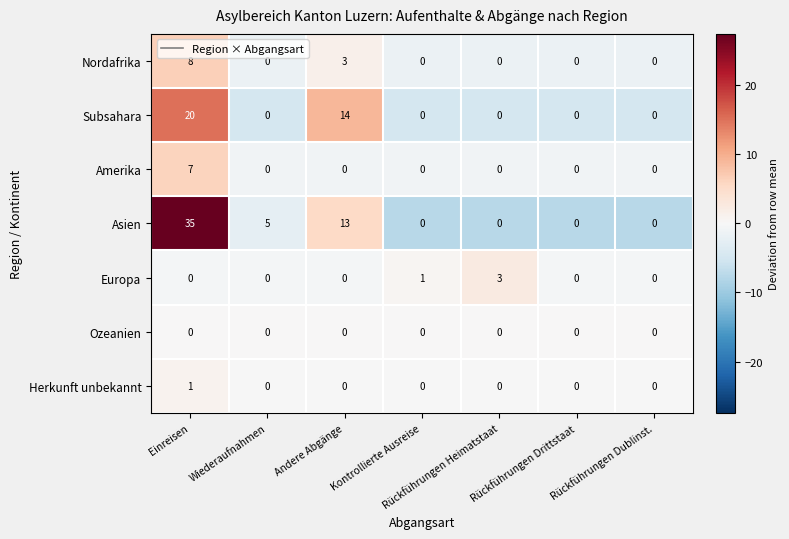

What is the minimum value shown in the chart?

0